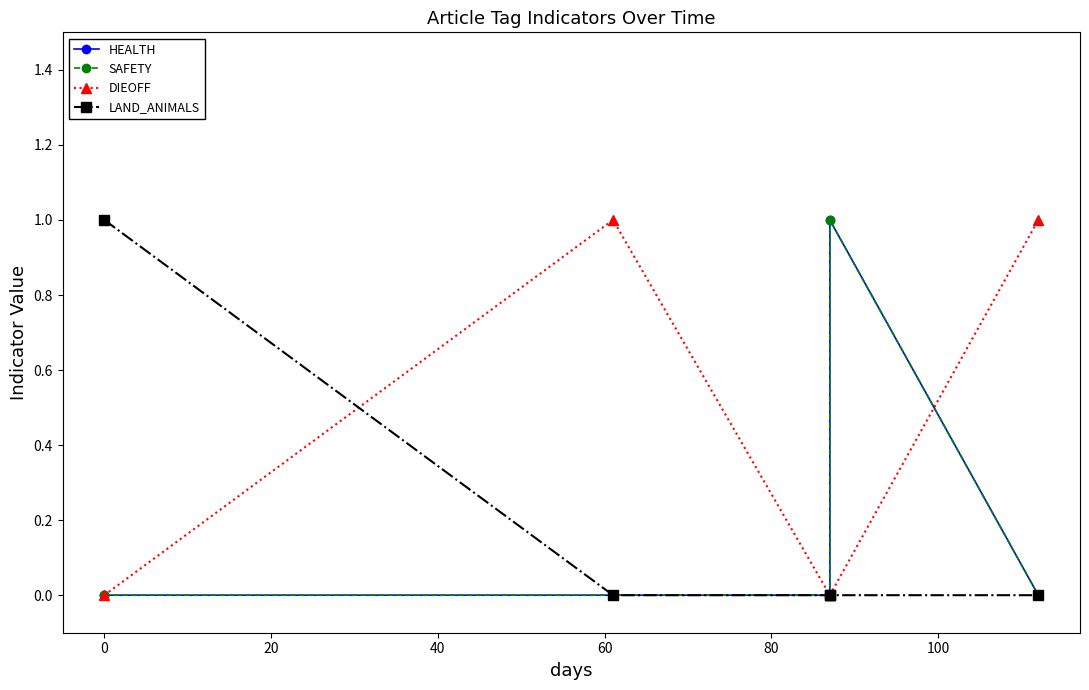

True or false: LAND_ANIMALS has more than 2 interior local peaks.

False